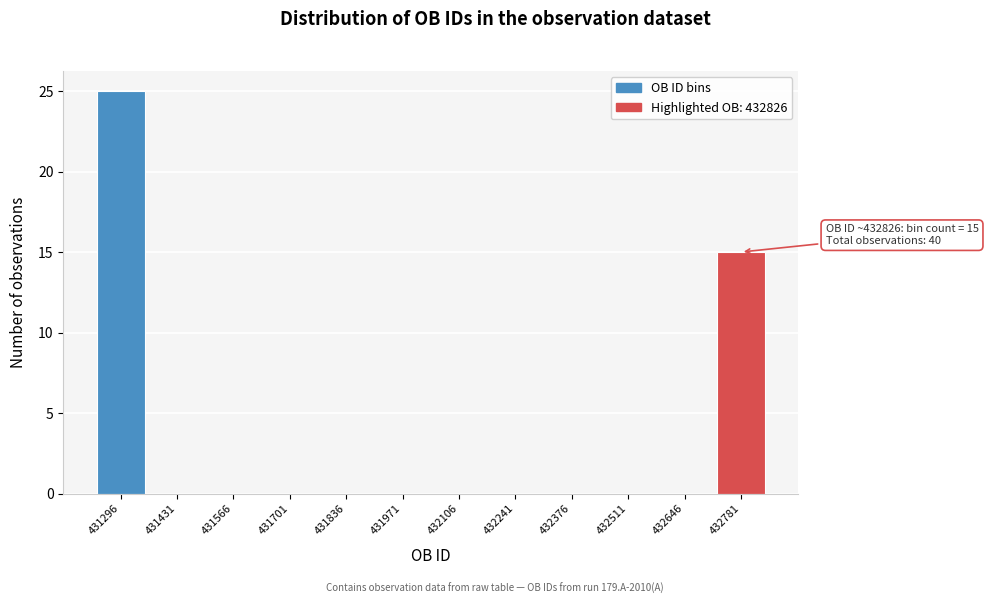

Reading right to left, extract all data points from this chart.

432781=15	432646=0	432511=0	432376=0	432241=0	432106=0	431971=0	431836=0	431701=0	431566=0	431431=0	431296=25